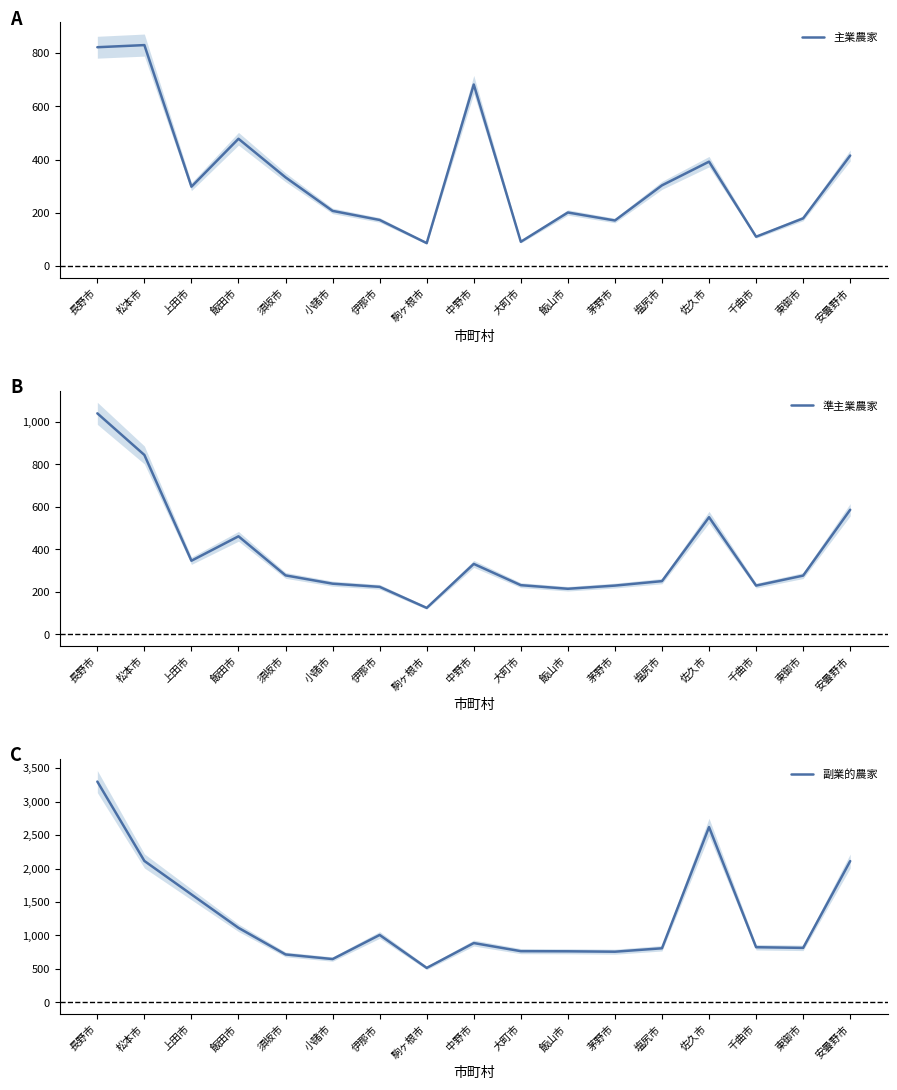

Count the number of categories in the chart.

17